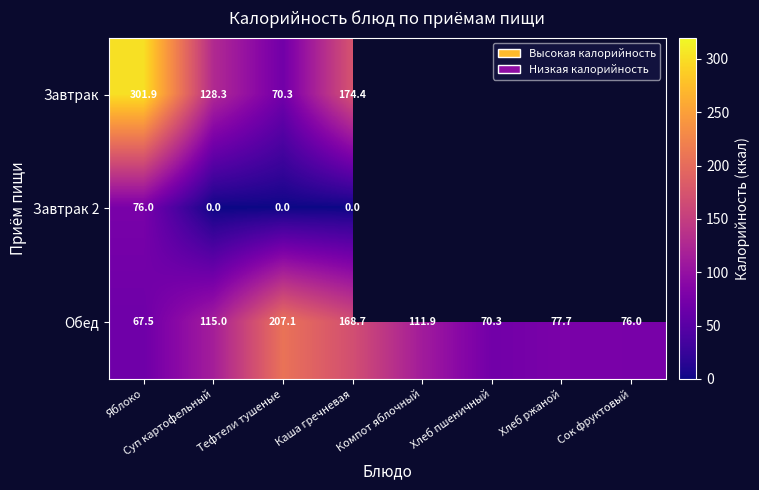

The value of Завтрак at Яблоко is 301.9. True or false?

True